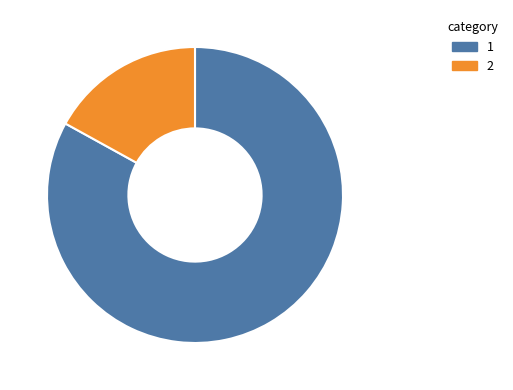

True or false: 2 accounts for 5% of the total.

False